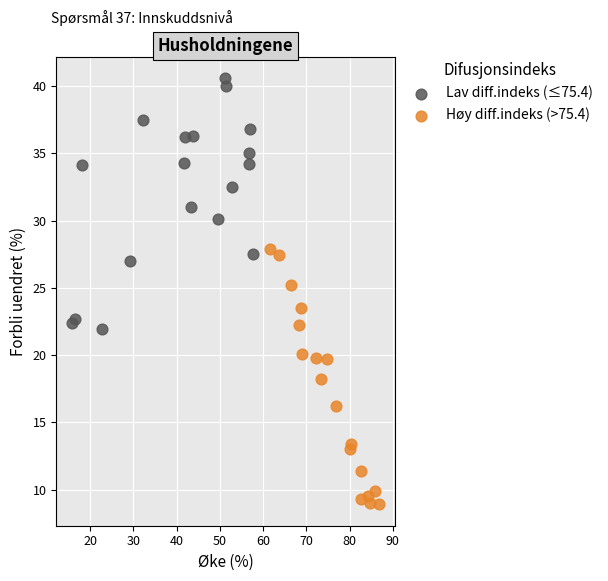

Which series contains the highest Y value?

Lav diff.indeks (≤75.4)